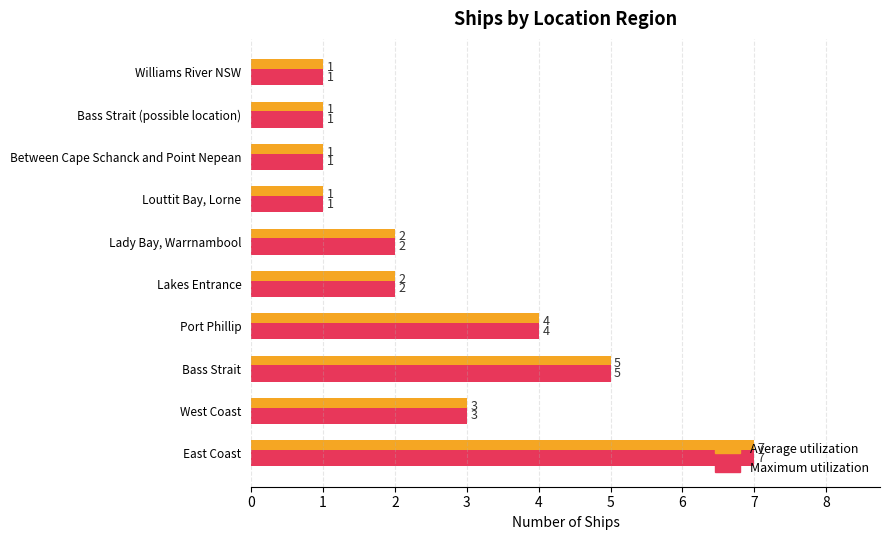

What is the difference between the Maximum utilization values at Lady Bay, Warrnambool and Bass Strait?

3